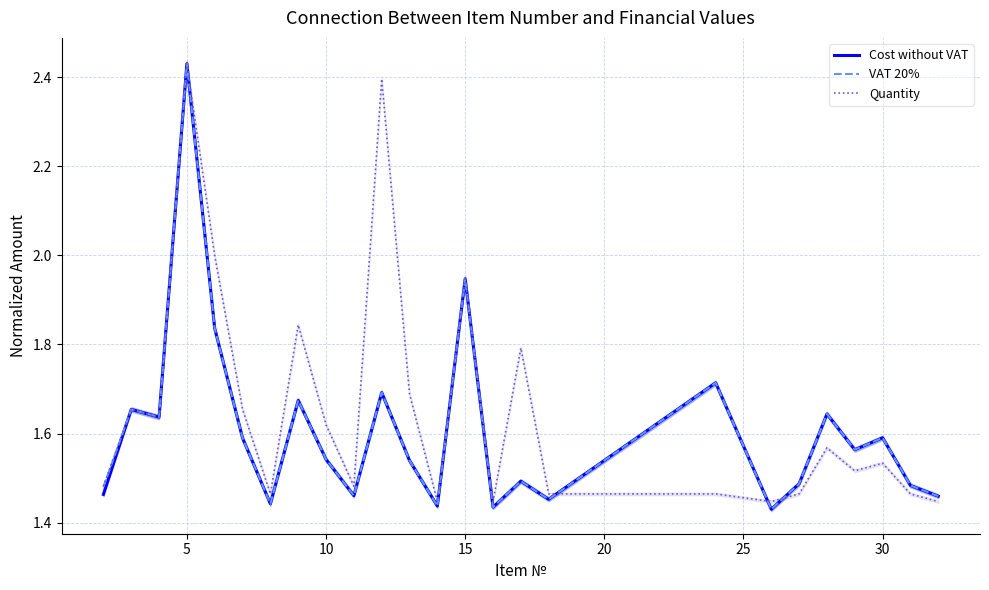

Which category has the highest value in the Cost without VAT series?

5